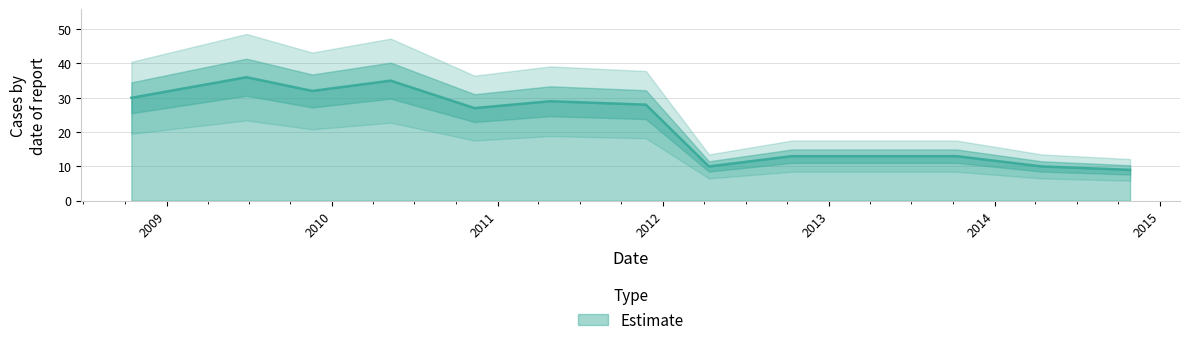

True or false: the data has more than 0 interior local peaks.

True